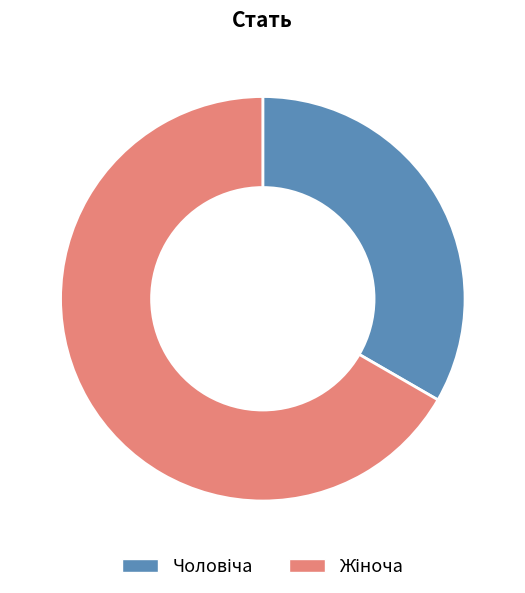

Is there a majority slice in this chart?

Yes